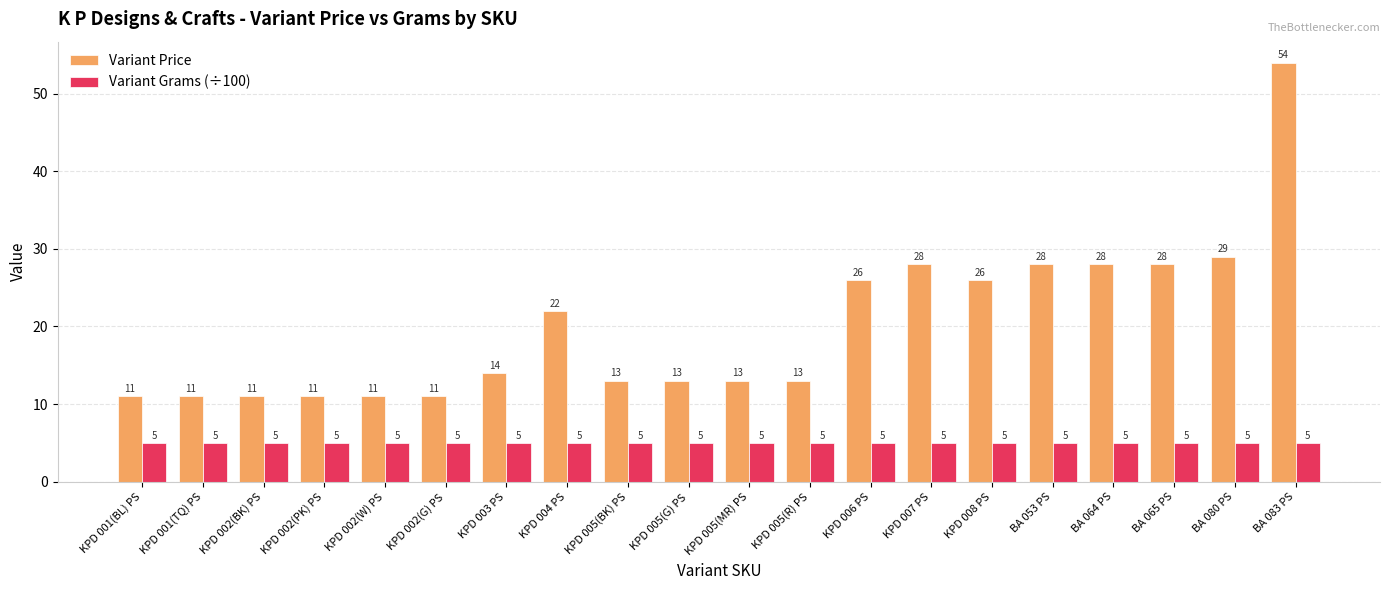

Is the value of Variant Grams (÷100) at KPD 006 PS greater than the value of Variant Price at KPD 001(BL) PS?

No